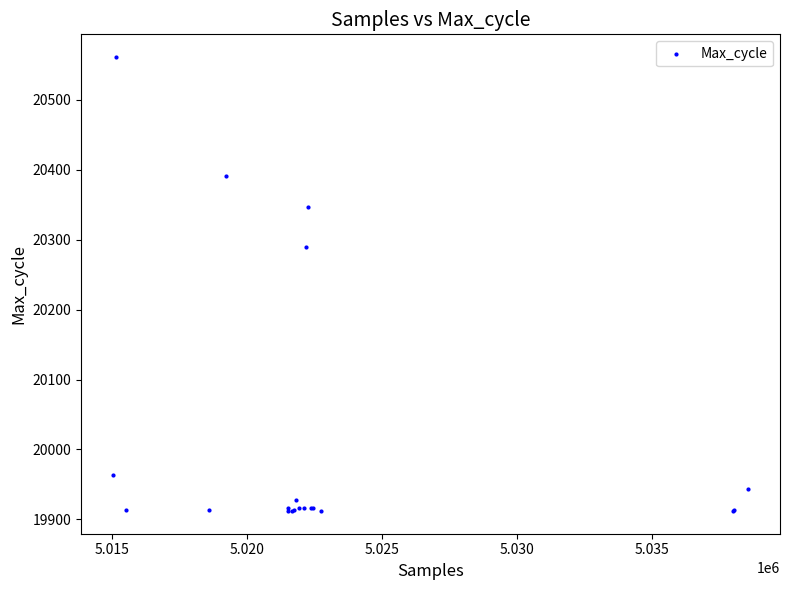

What Y value in the scatter plot is closest to 20236?

20289